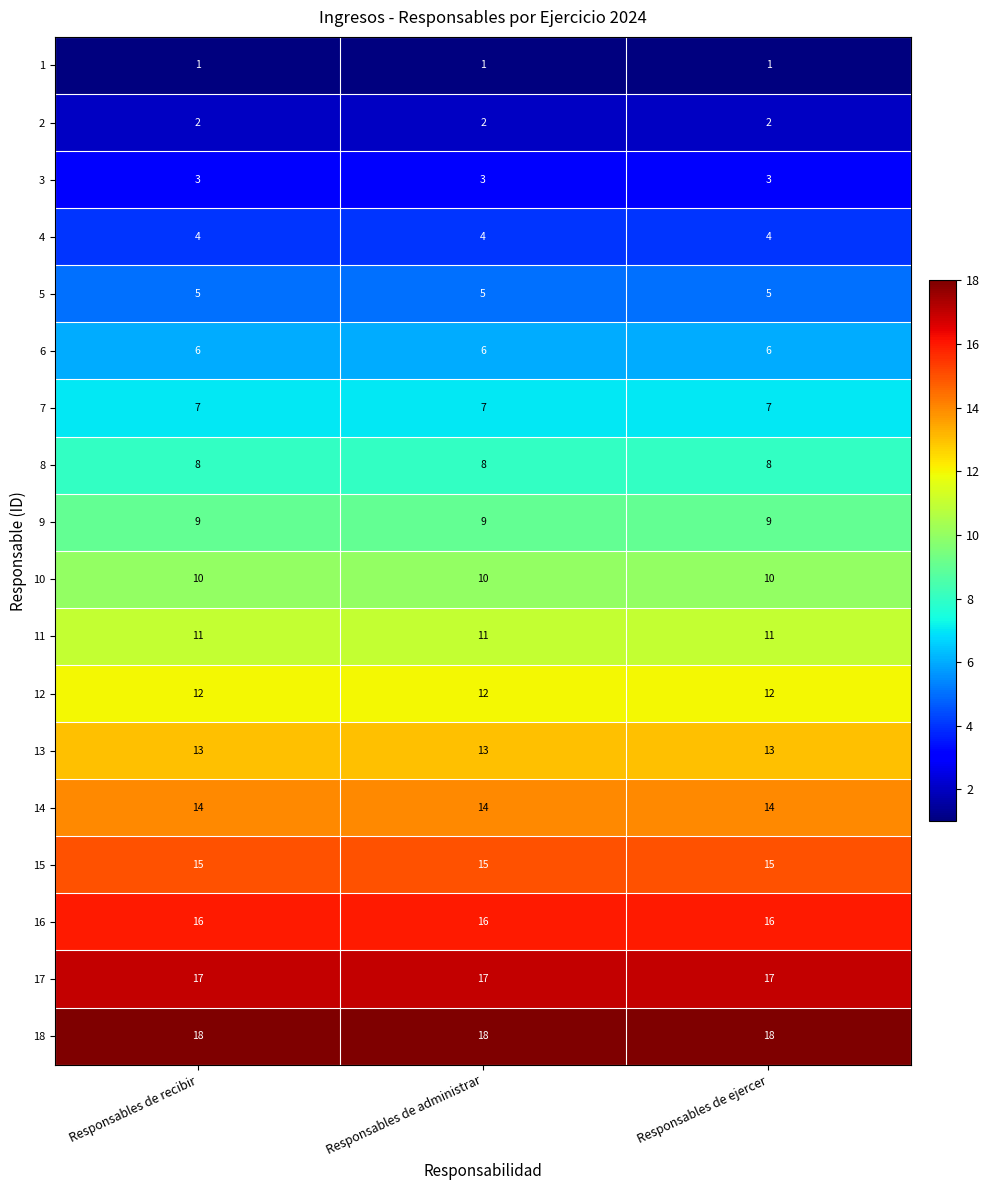

What is the lowest value of the 18 series?

18